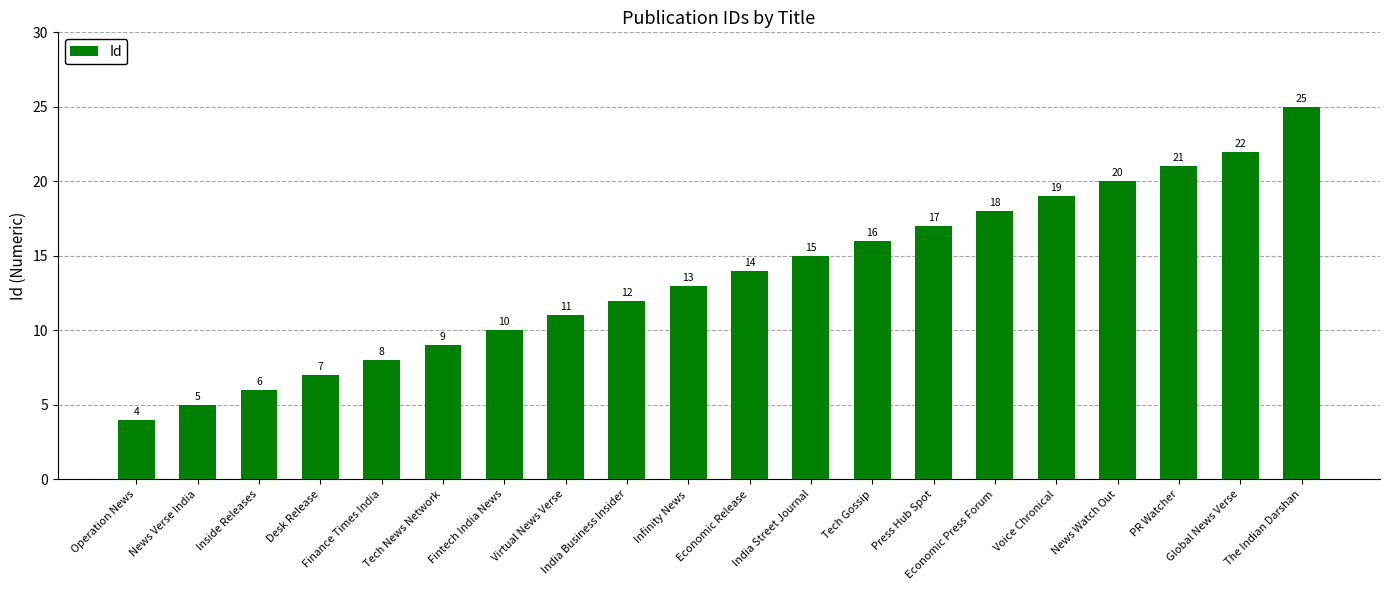

What is the sum of all values?

272